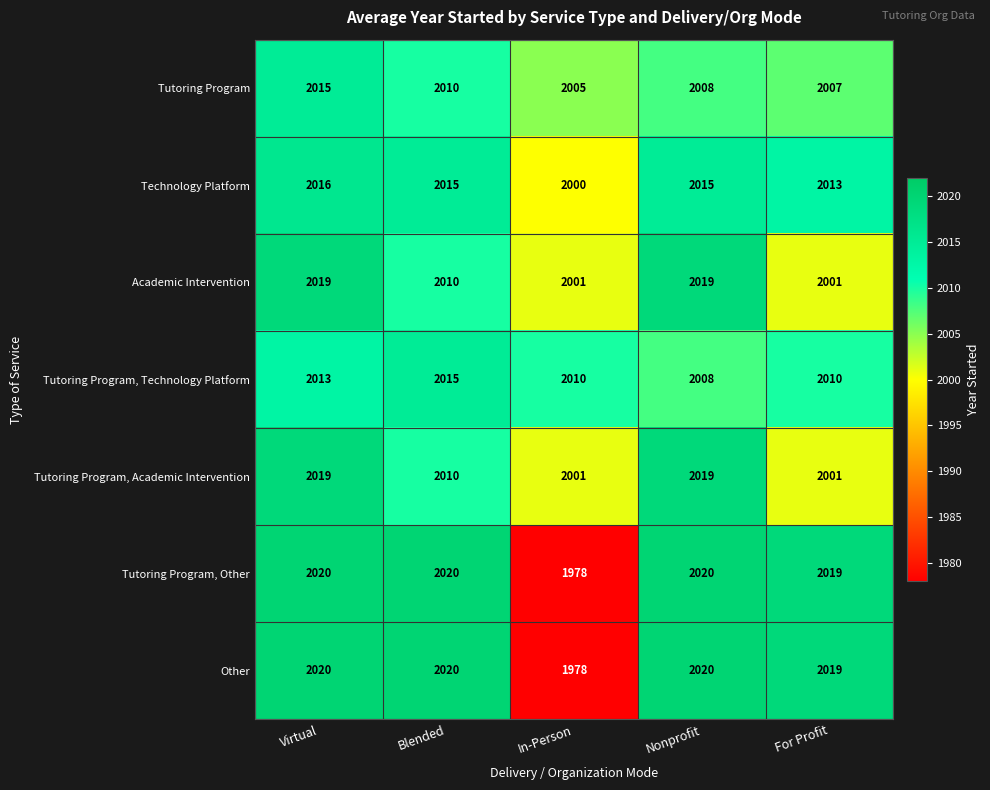

At how many categories does at least one series exceed 2008?

5